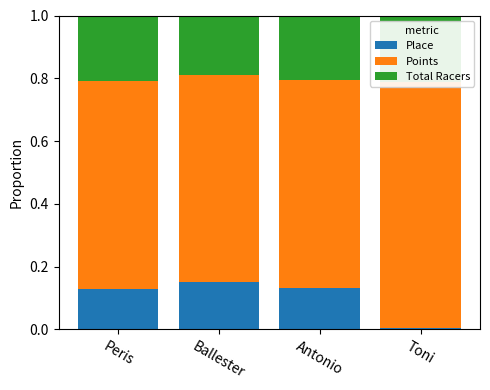

List the labels in order of Points value, smallest first.

Ballester, Antonio, Peris, Toni